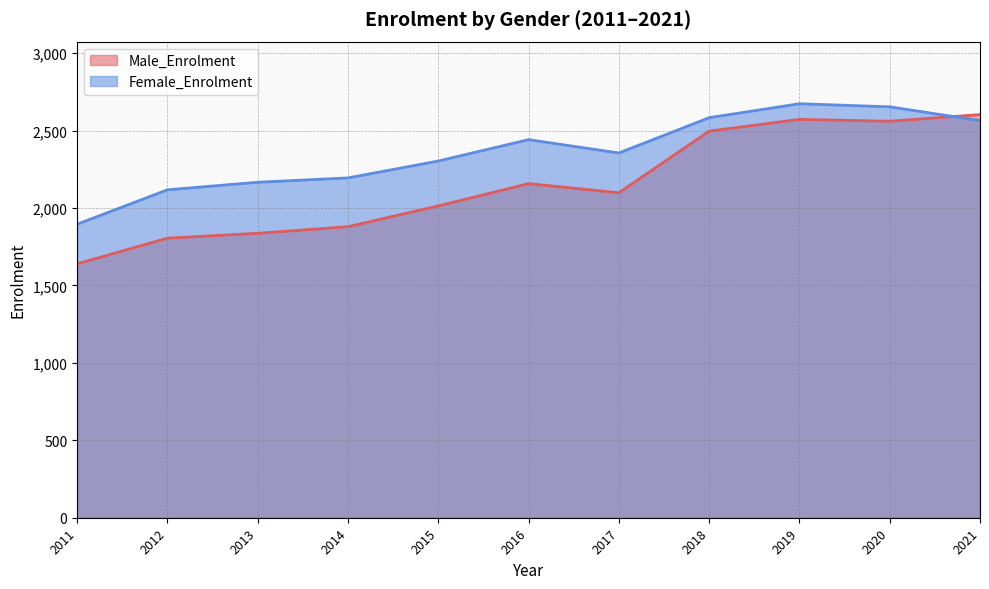

Which series has the largest total across all categories?

Female_Enrolment